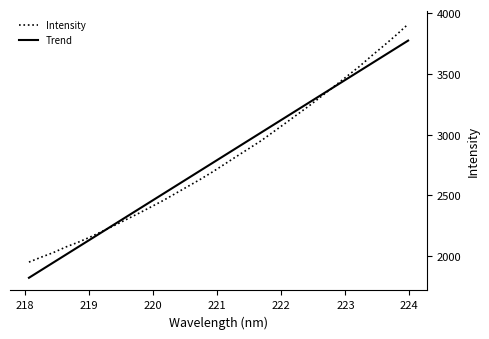

What is the lowest value of the Trend series?

1822.5